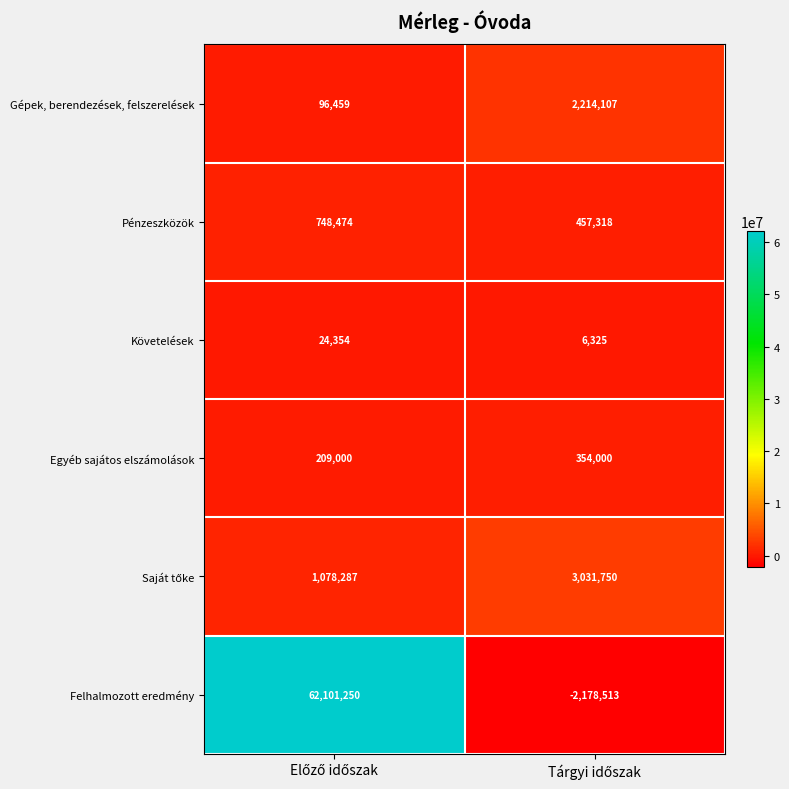

Which series has the largest total across all categories?

Felhalmozott eredmény